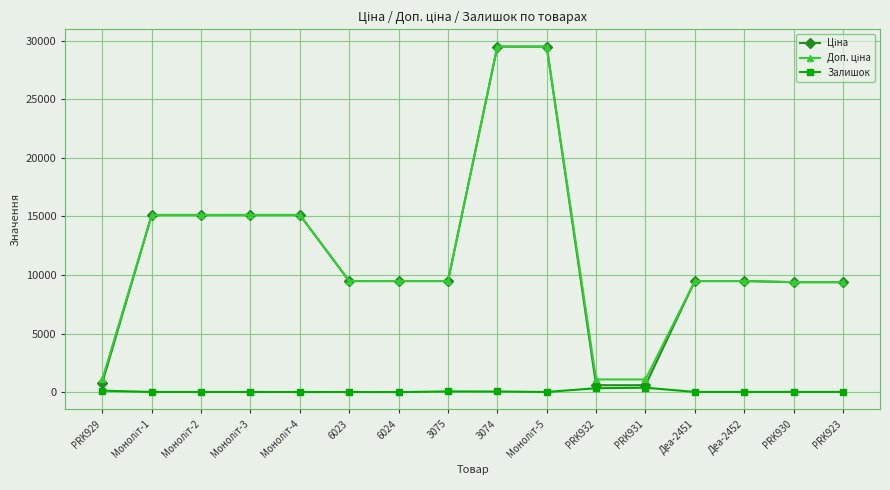

What is the greatest value displayed?

29491.5